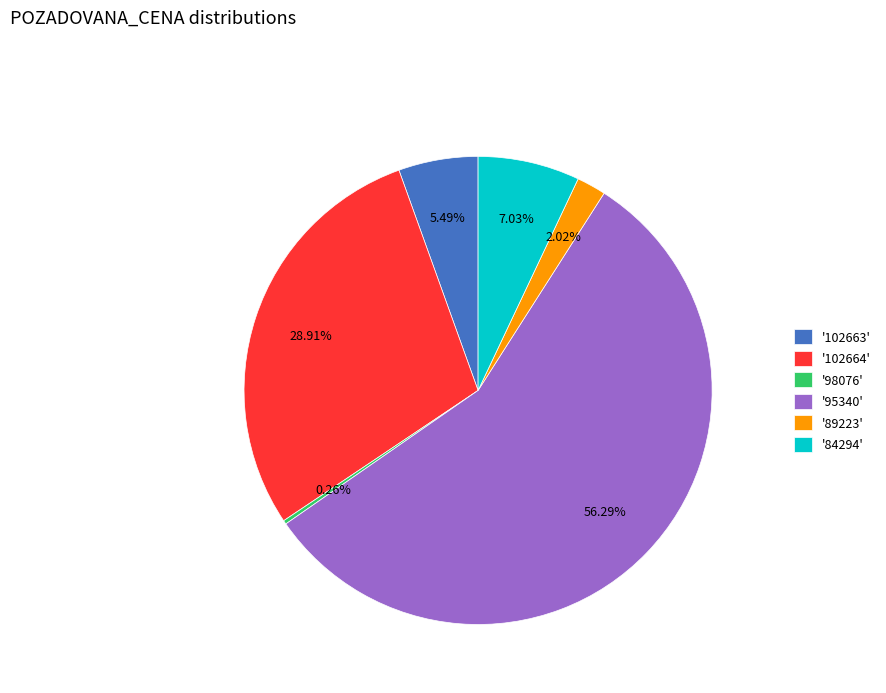

What is the majority slice?

'95340'